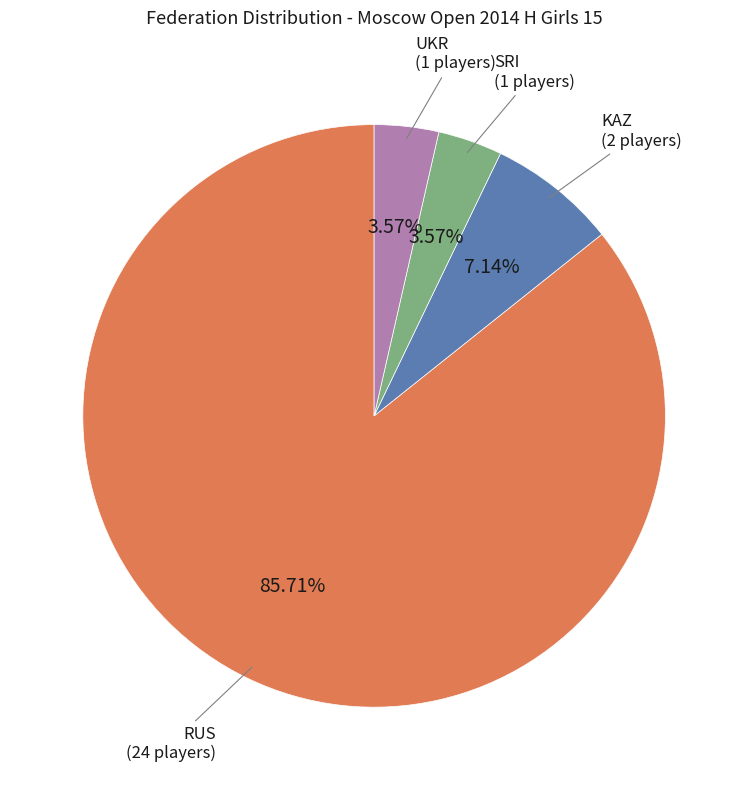

Is there any slice that represents more than half of the pie?

Yes